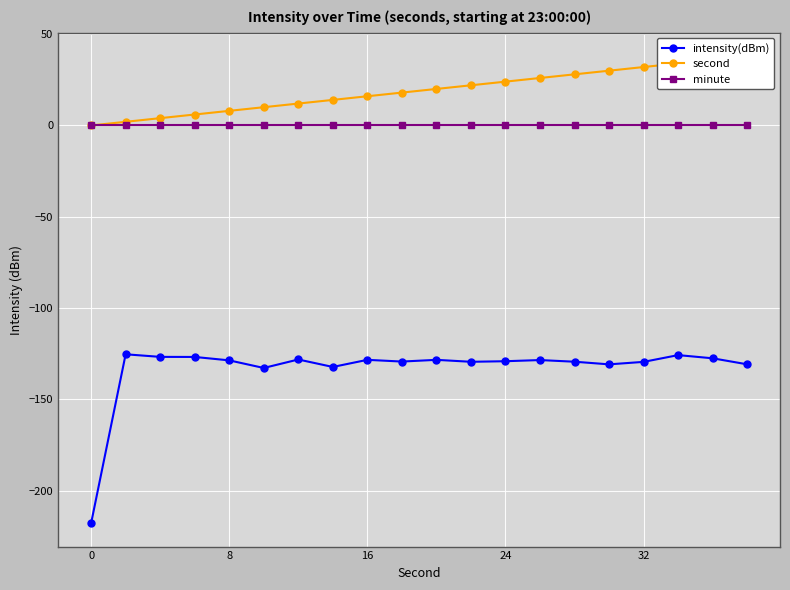

What is the sum of all intensity(dBm) values?

-2665.5